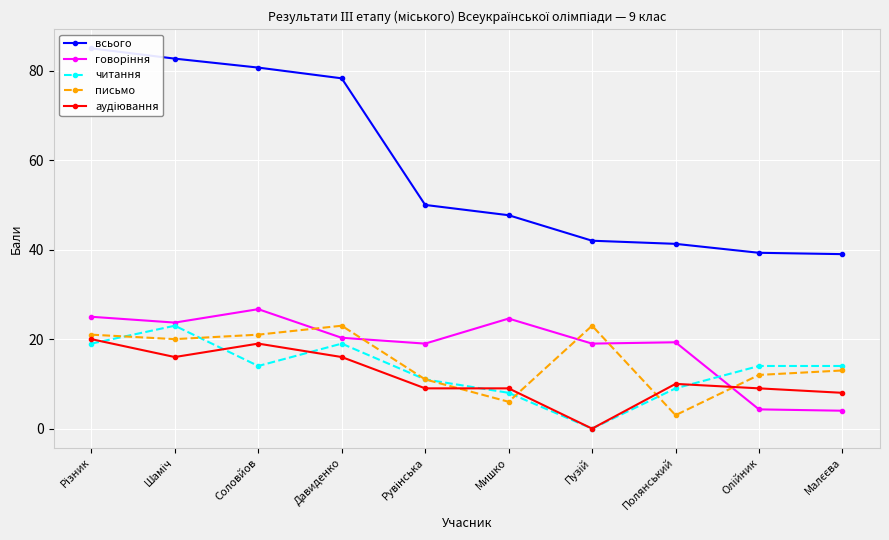

What is the label of the 3rd point from the left?

Соловйов